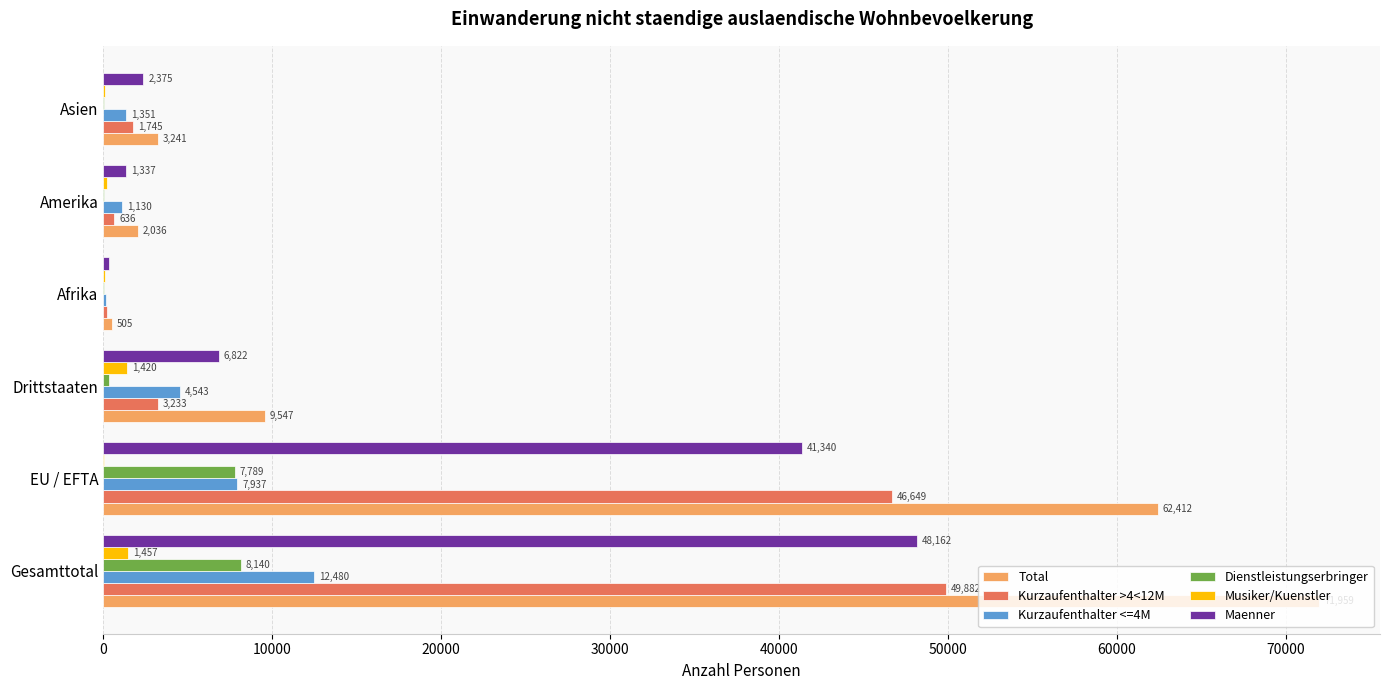

What is the total value across all series at Amerika?

5409